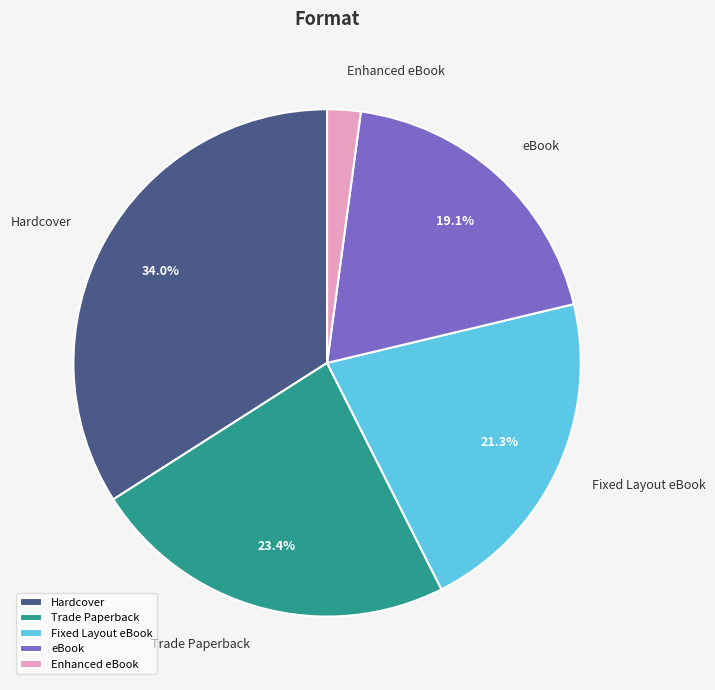

True or false: Trade Paperback accounts for 23% of the total.

True